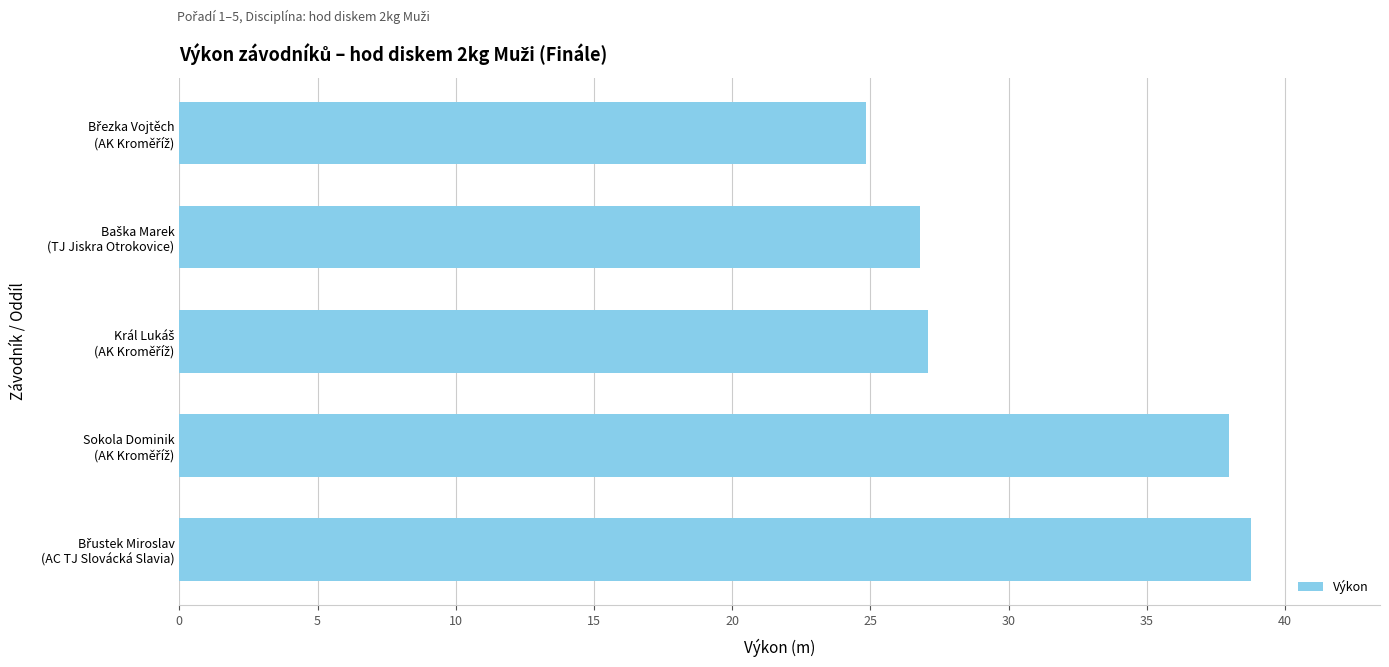

What is the smallest value displayed?

24.9